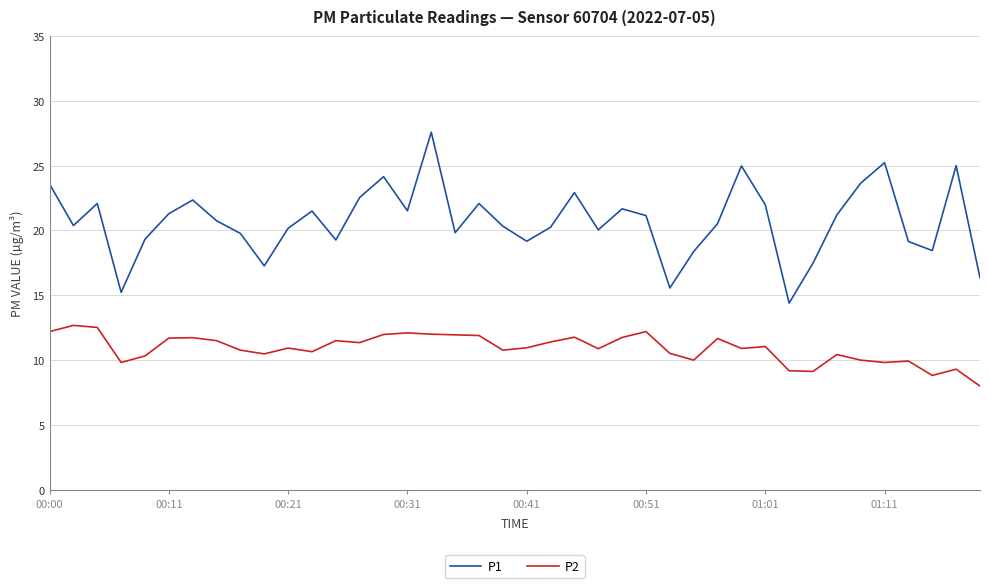

What is the maximum value for P1?

27.6